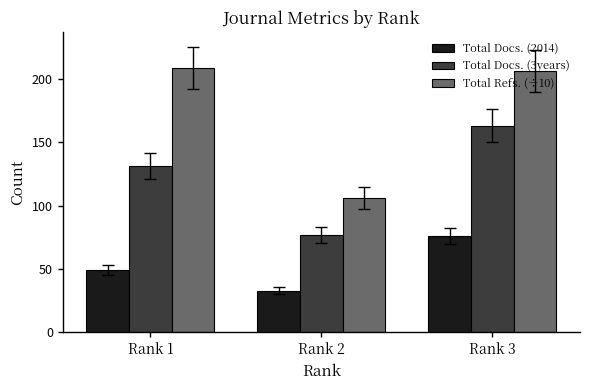

What are all the series names shown in the legend?

Total Docs. (2014), Total Docs. (3years), Total Refs. (÷10)